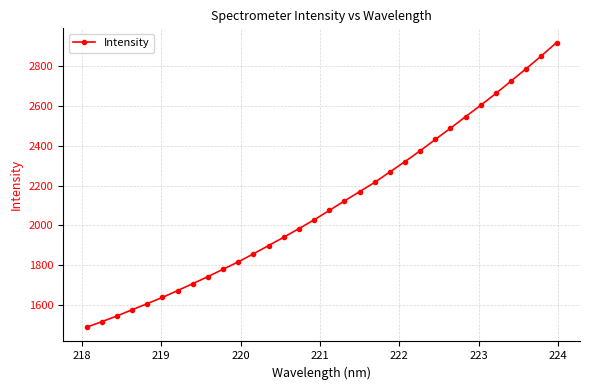

True or false: there are more than 2 points higher than both neighbors.

False